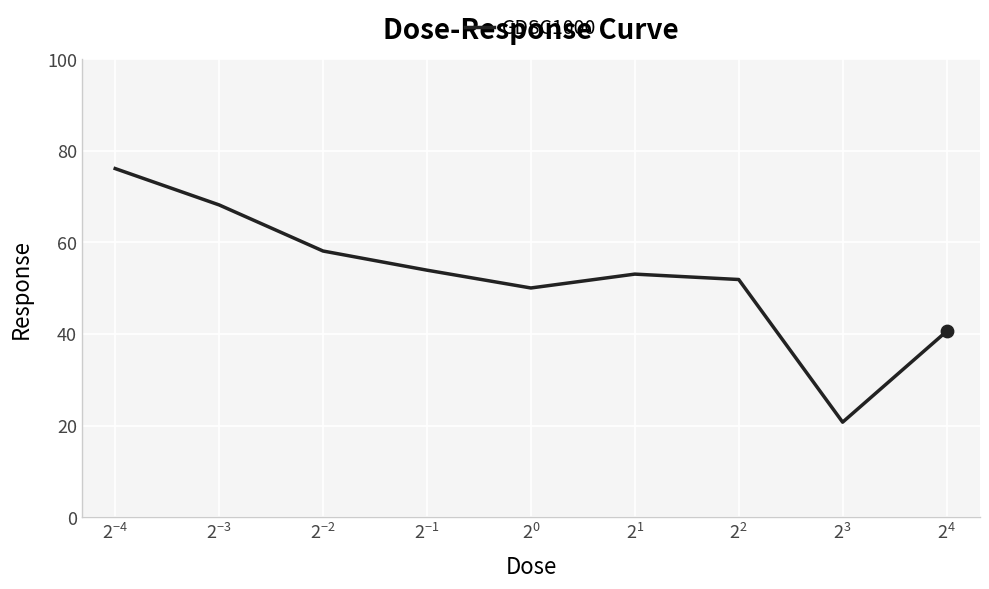

What is the greatest value displayed?

76.1